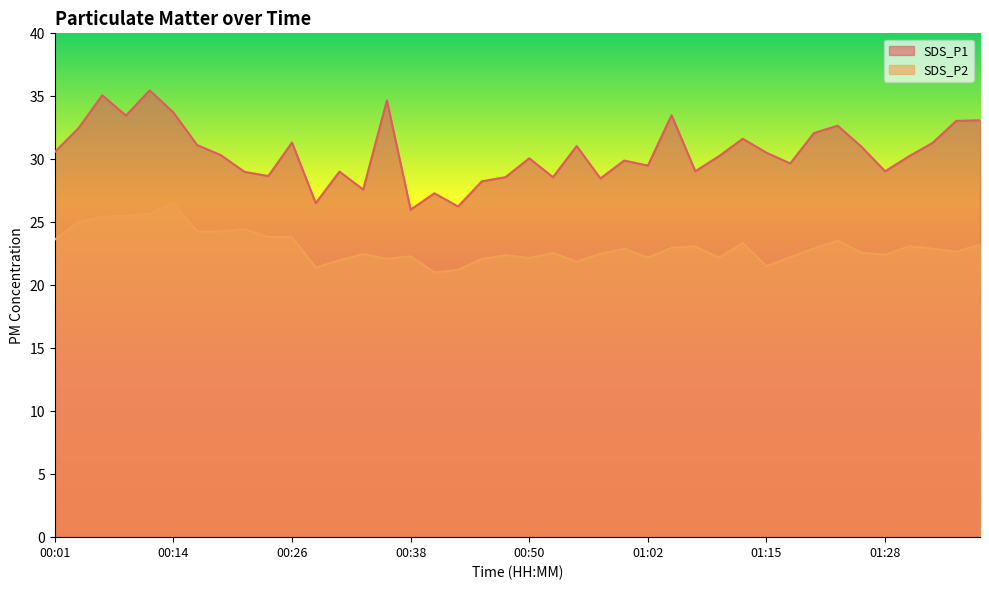

How many distinct data groups are displayed?

2